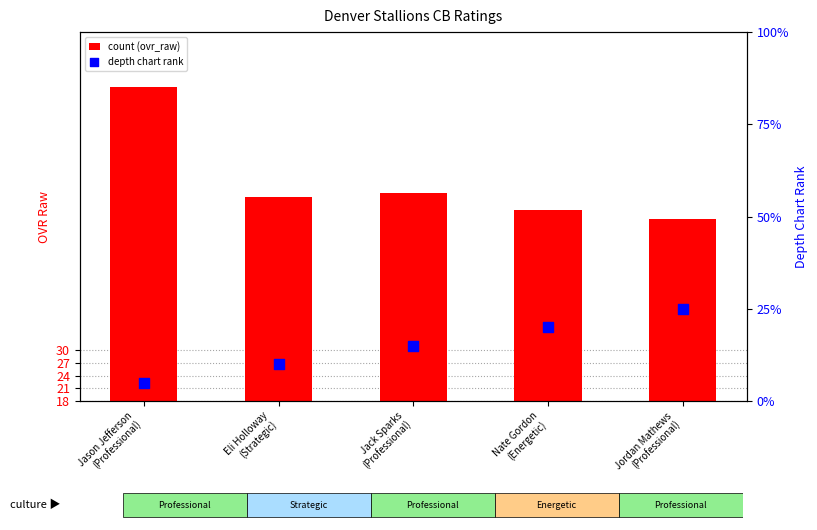

Which series has the largest total across all categories?

ovr_raw